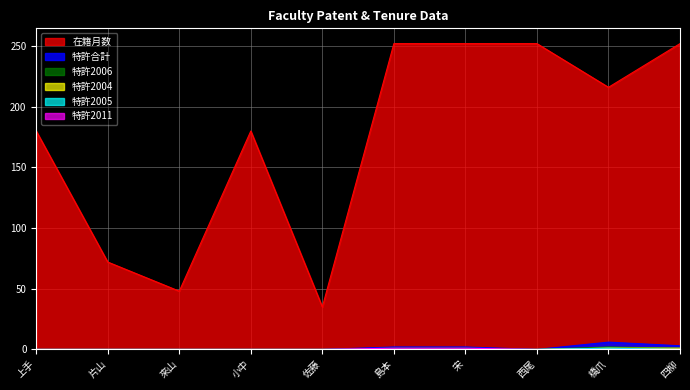

Rank the series by their maximum value, from lowest to highest.

特許2004, 特許2005, 特許2011, 特許2006, 特許合計, 在籍月数